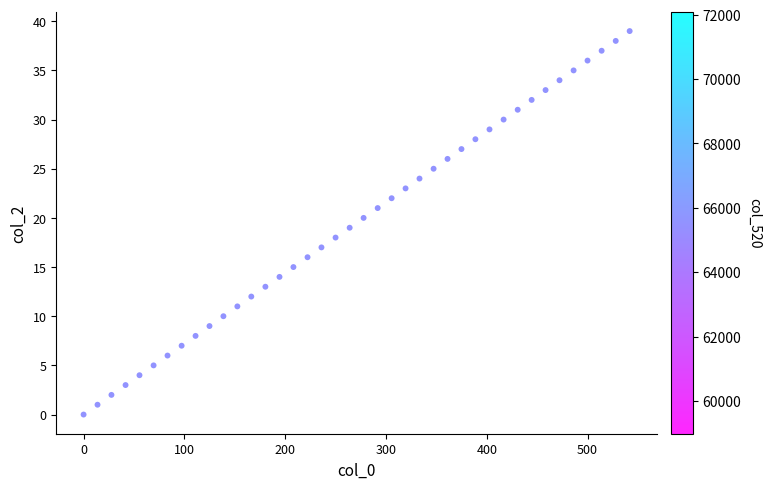

What is the range of Y values (max minus min)?

39